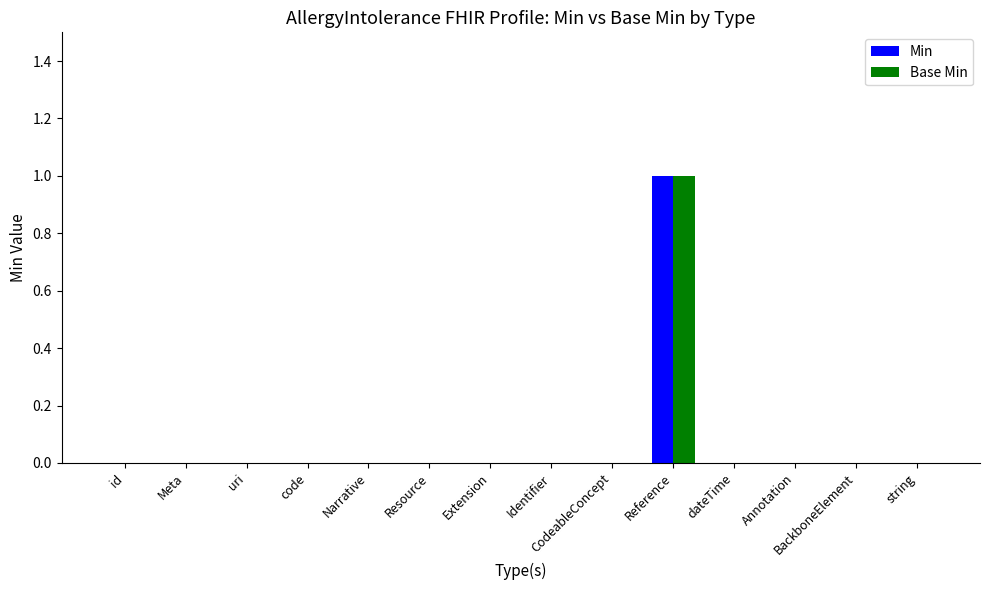

Which label corresponds to the largest value in the chart?

Reference